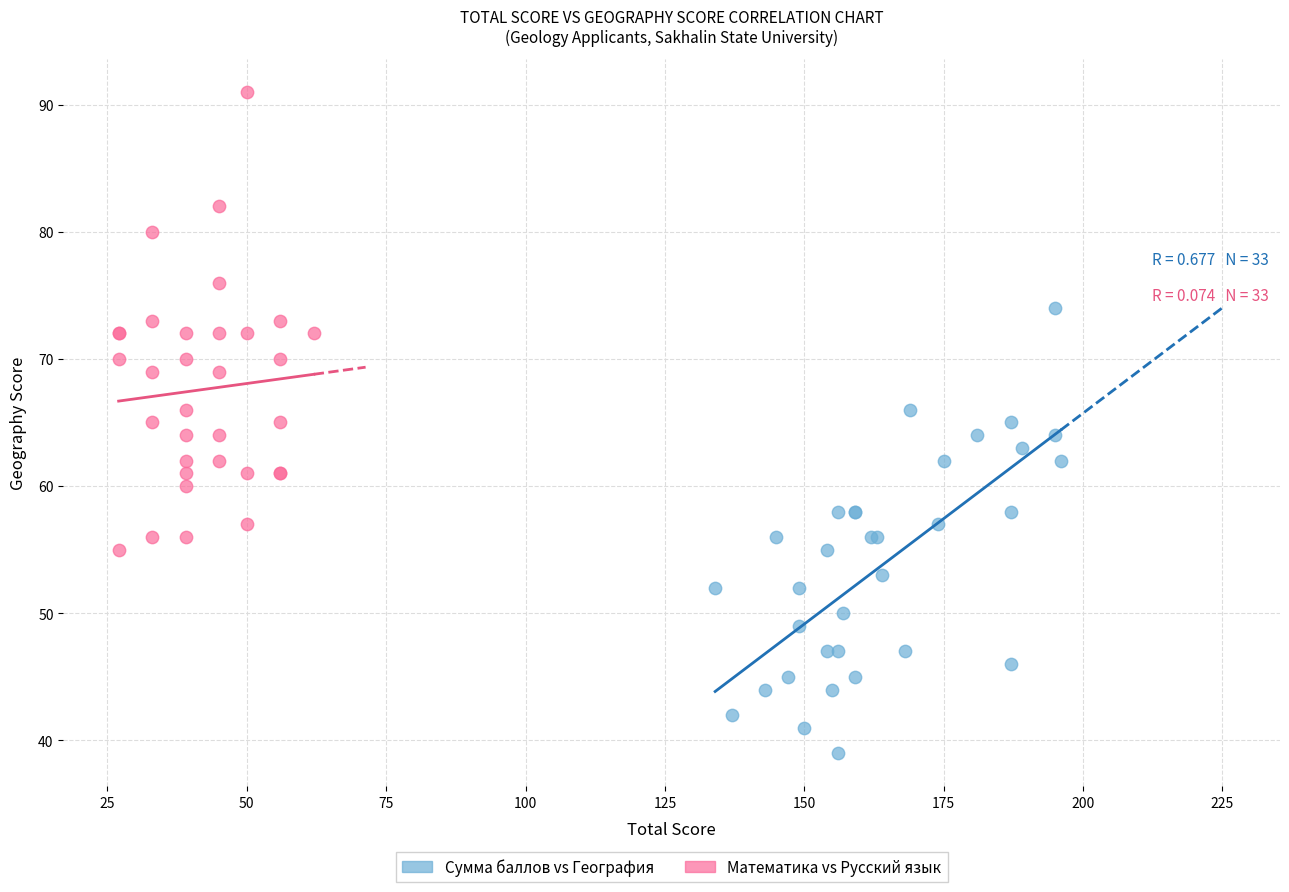

Which series reaches the maximum Y coordinate?

Математика vs Русский язык